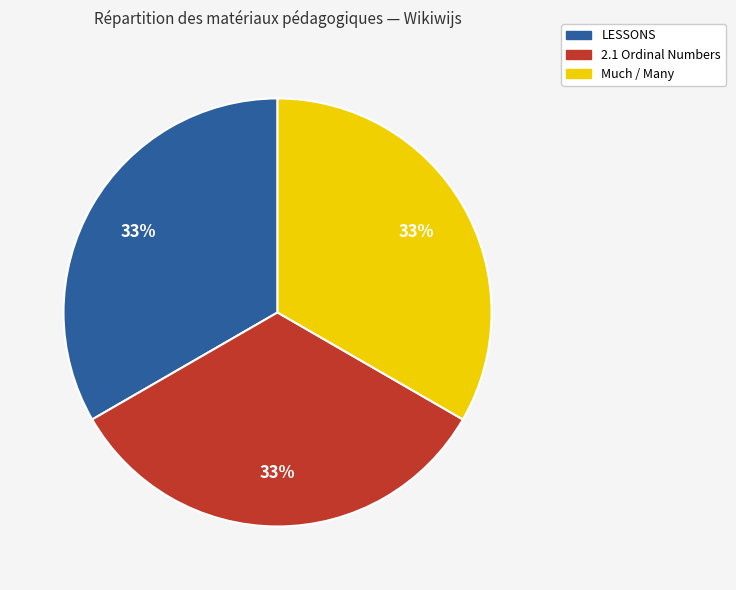

Is there any slice that represents more than half of the pie?

No